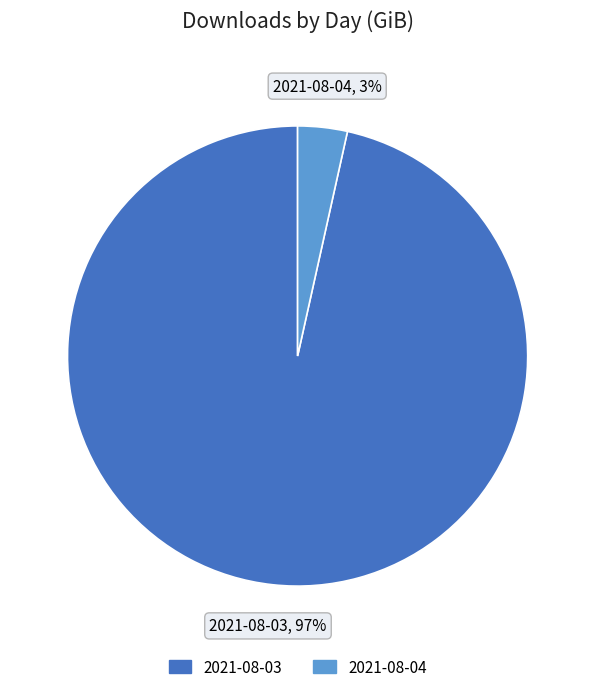

Which slice is the largest?

2021-08-03